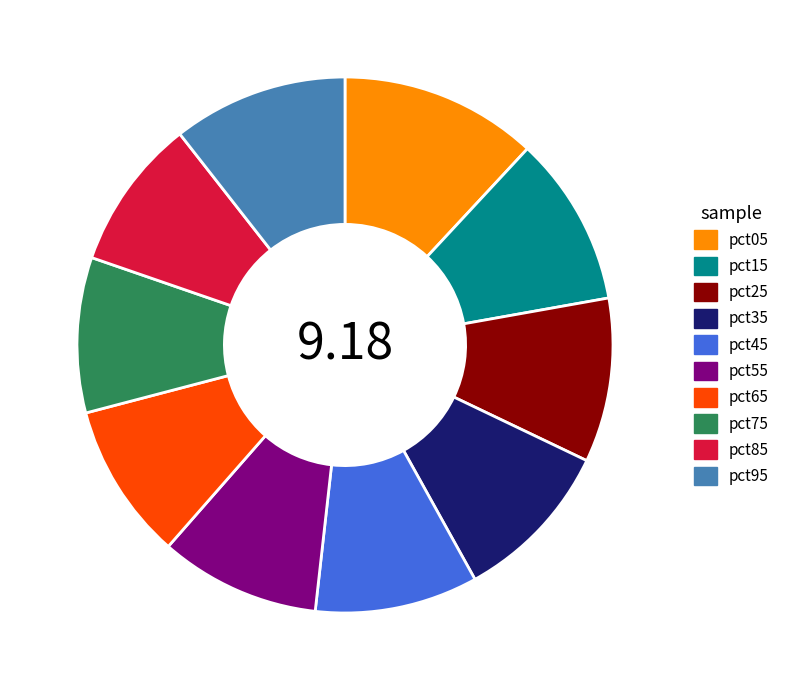

Does pct85 represent more than half of the total?

No